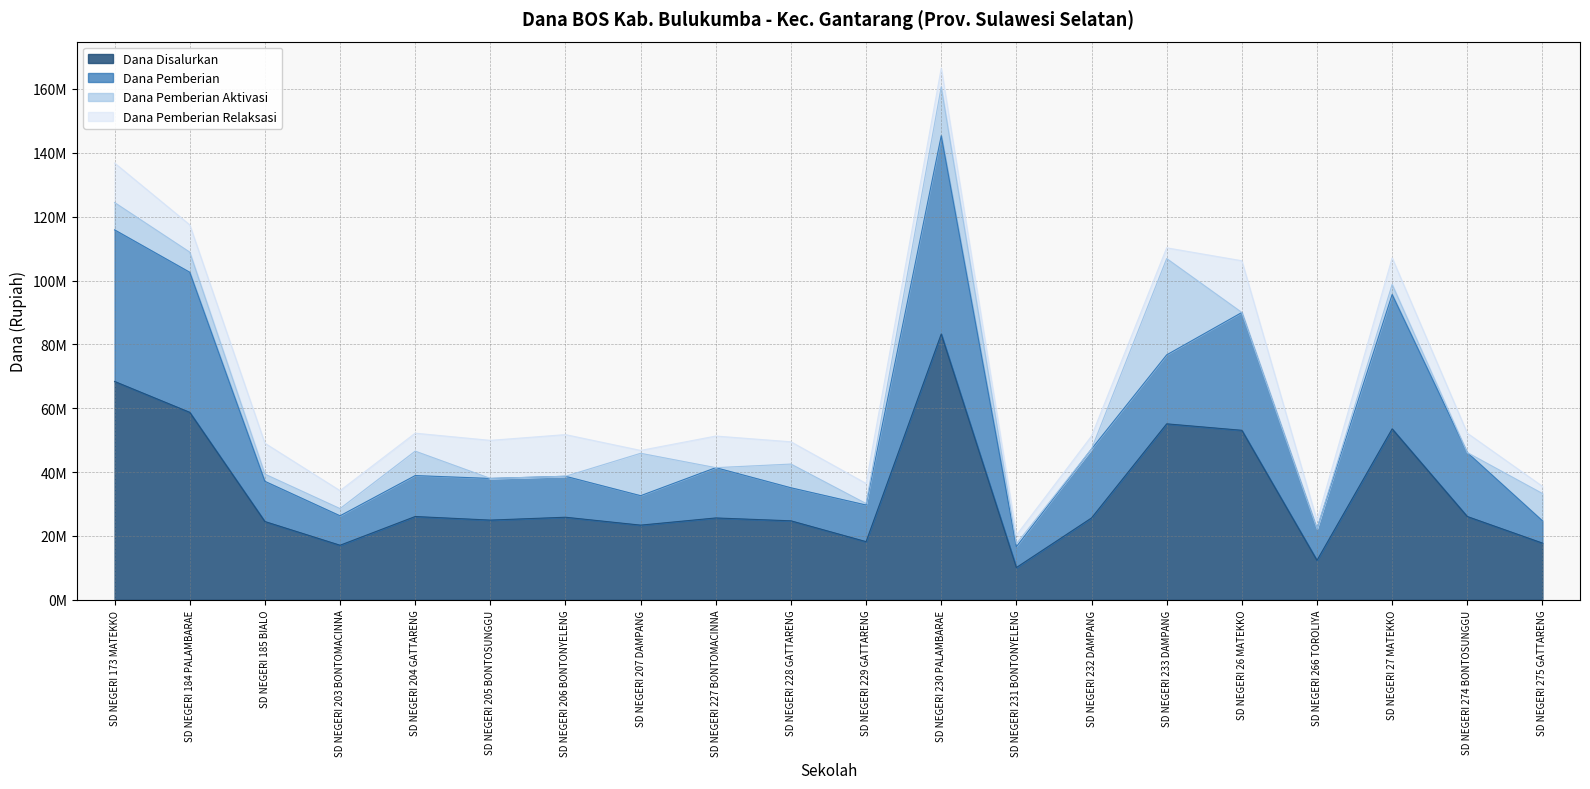

True or false: Dana Pemberian and Dana Disalurkan intersect in this chart.

False